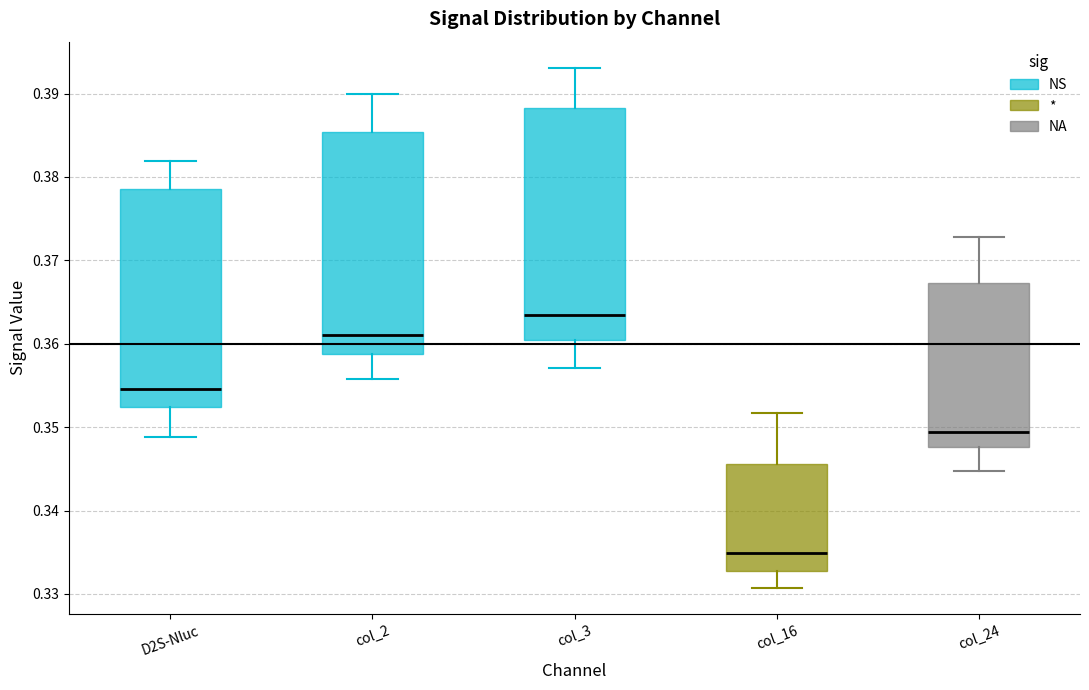

Where is the upper edge of the box for col_24 on the y-axis? The values are not printed on the chart, so give them approximately, as read against the axis.

0.367